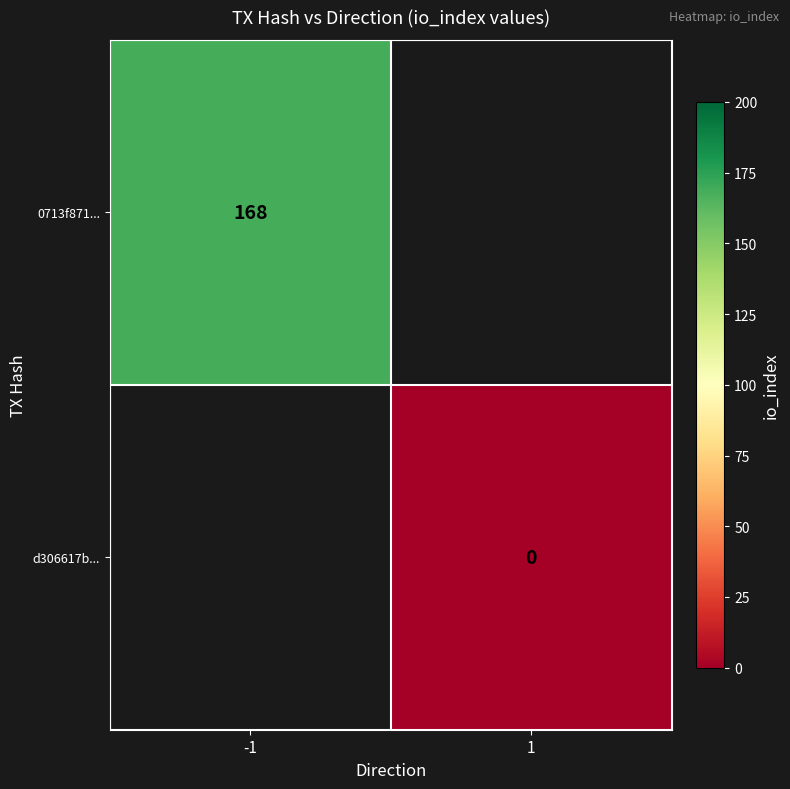

The 0713f871... series shows 234 at -1. True or false?

False